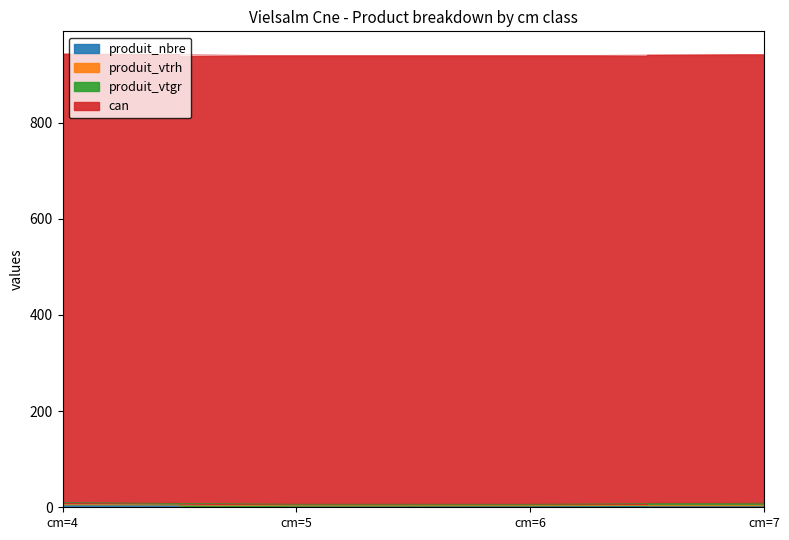

What is the highest value of the can series?

933.0